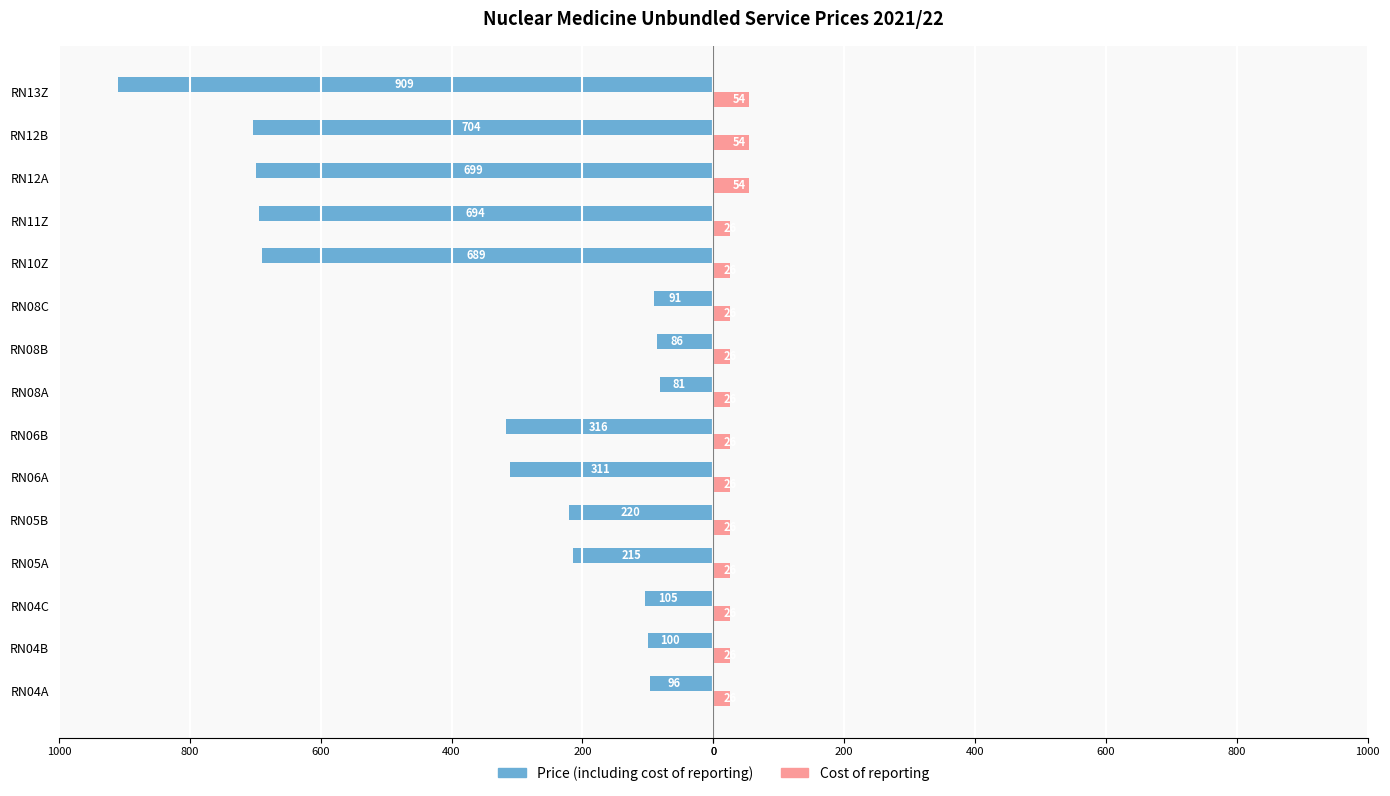

What are all the series names shown in the legend?

Price (including cost of reporting), Cost of reporting